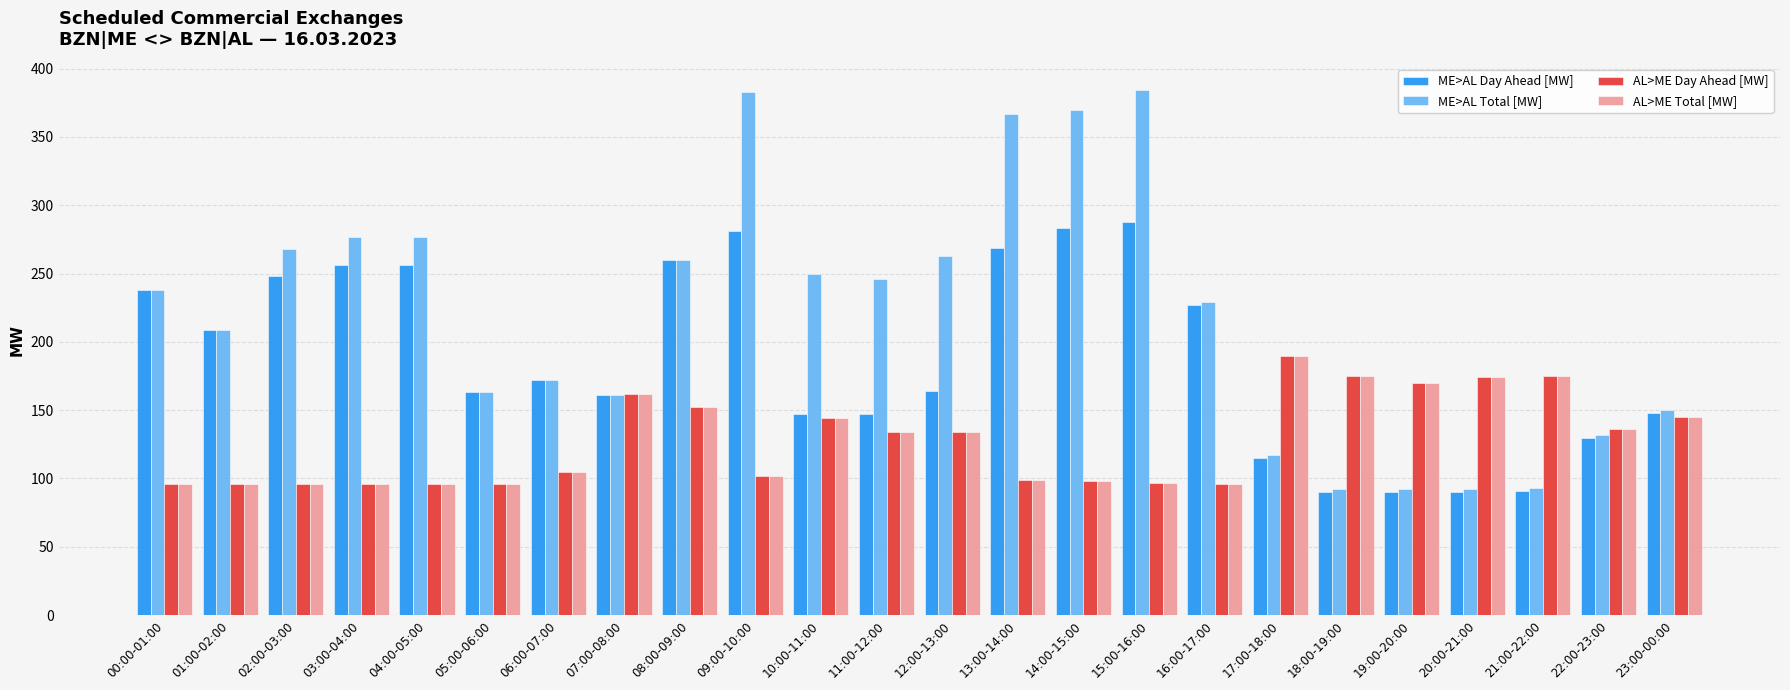

What is the average value of the ME>AL Total [MW] series?

220